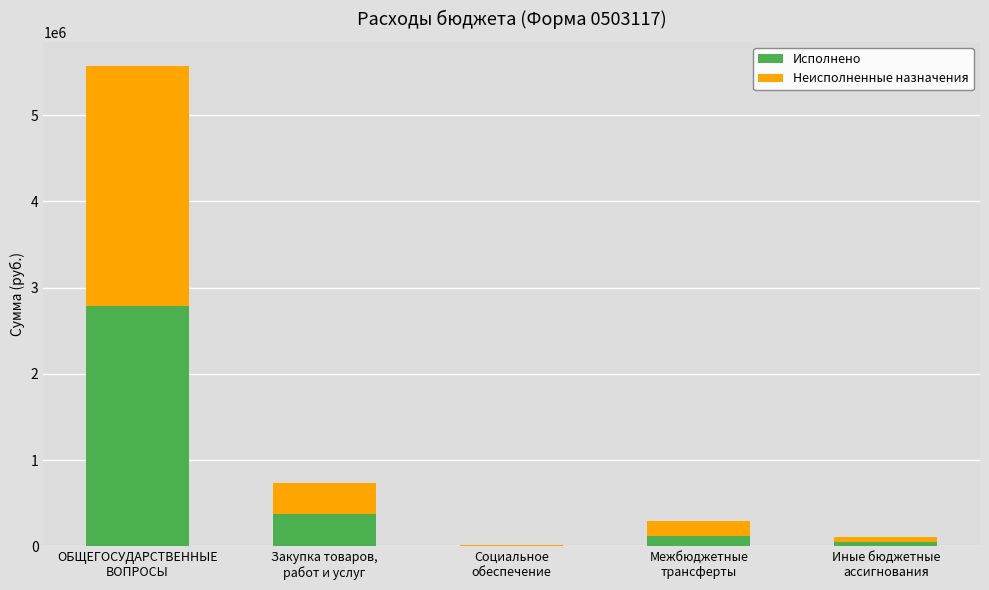

What is the sum of all Исполнено values?

3333415.8